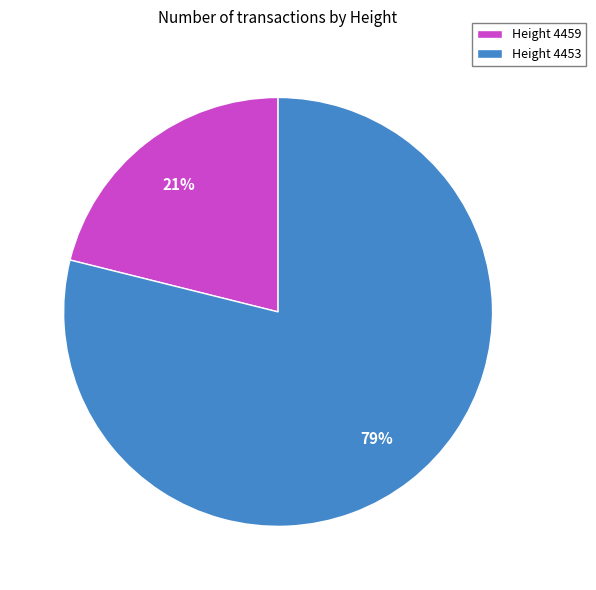

Which category accounts for the majority?

Height 4453